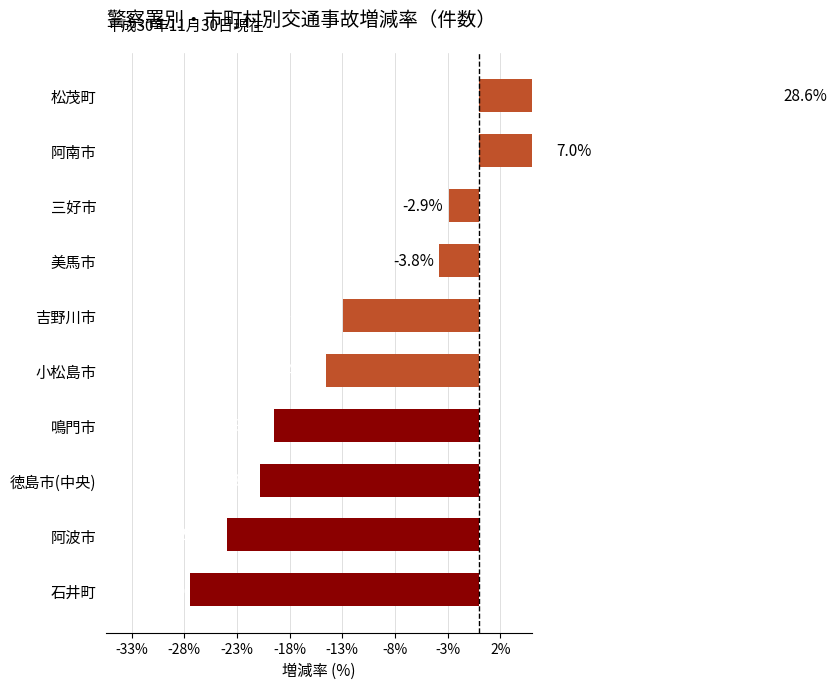

What is the minimum value shown in the chart?

-27.4